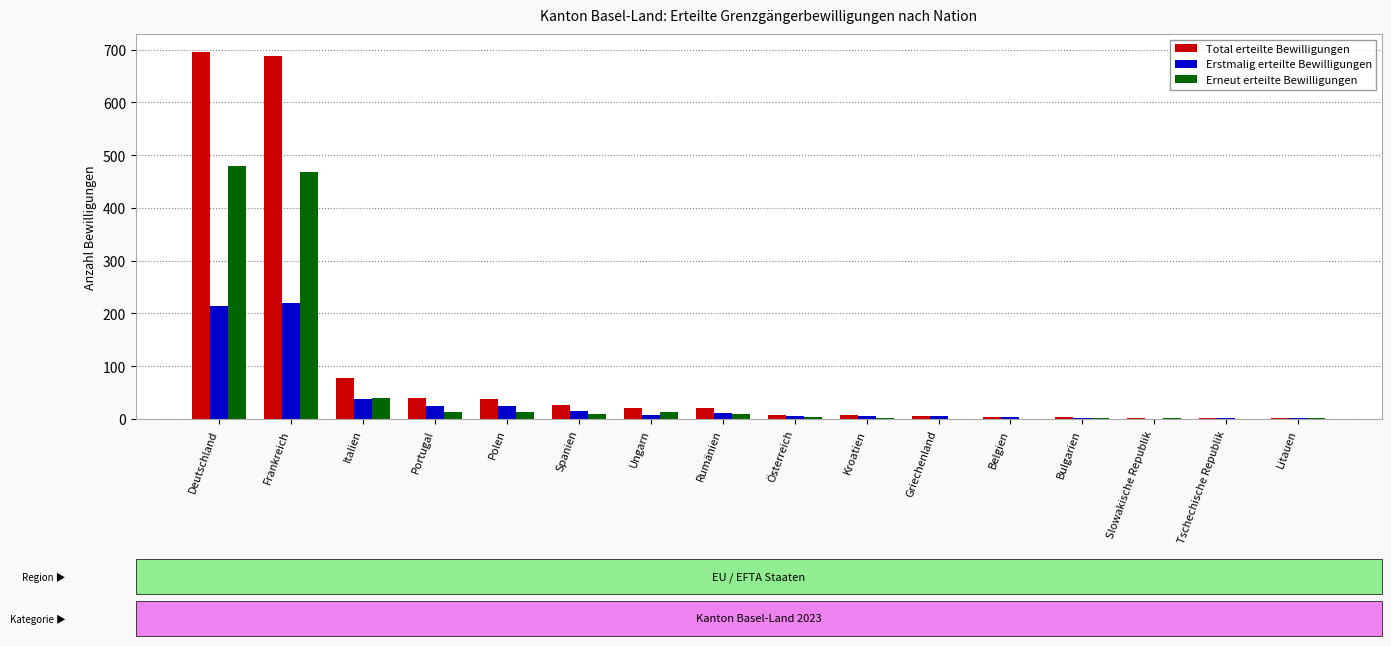

What is the sum of all Erstmalig erteilte Bewilligungen values?

581